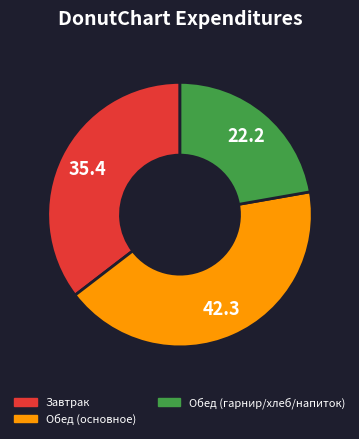

The Обед (гарнир/хлеб/напиток) slice represents 22% of the pie. True or false?

True